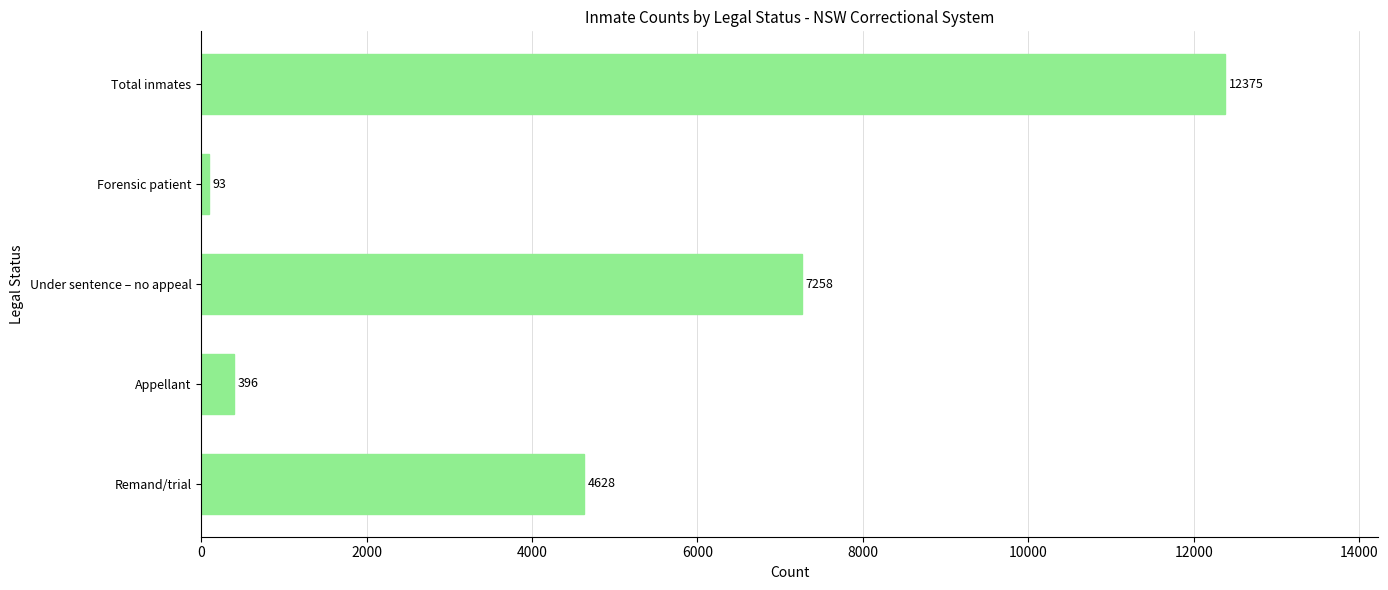

Are the bars grouped side by side (vs. stacked)?

No